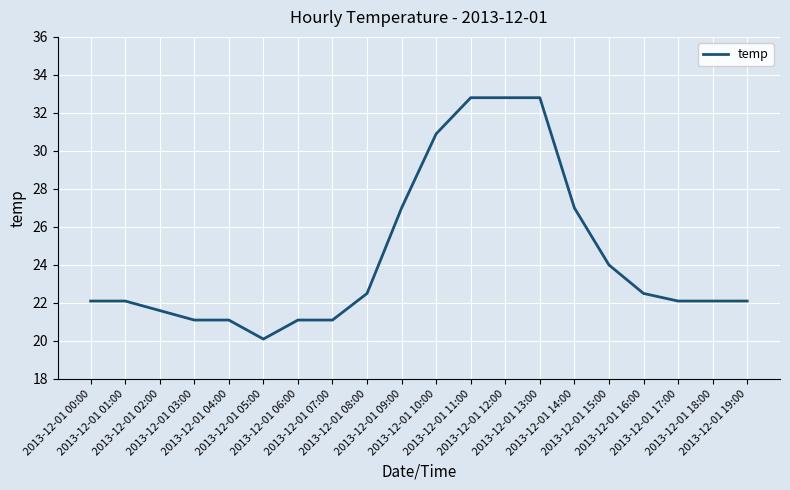

How many values are below 22?

6